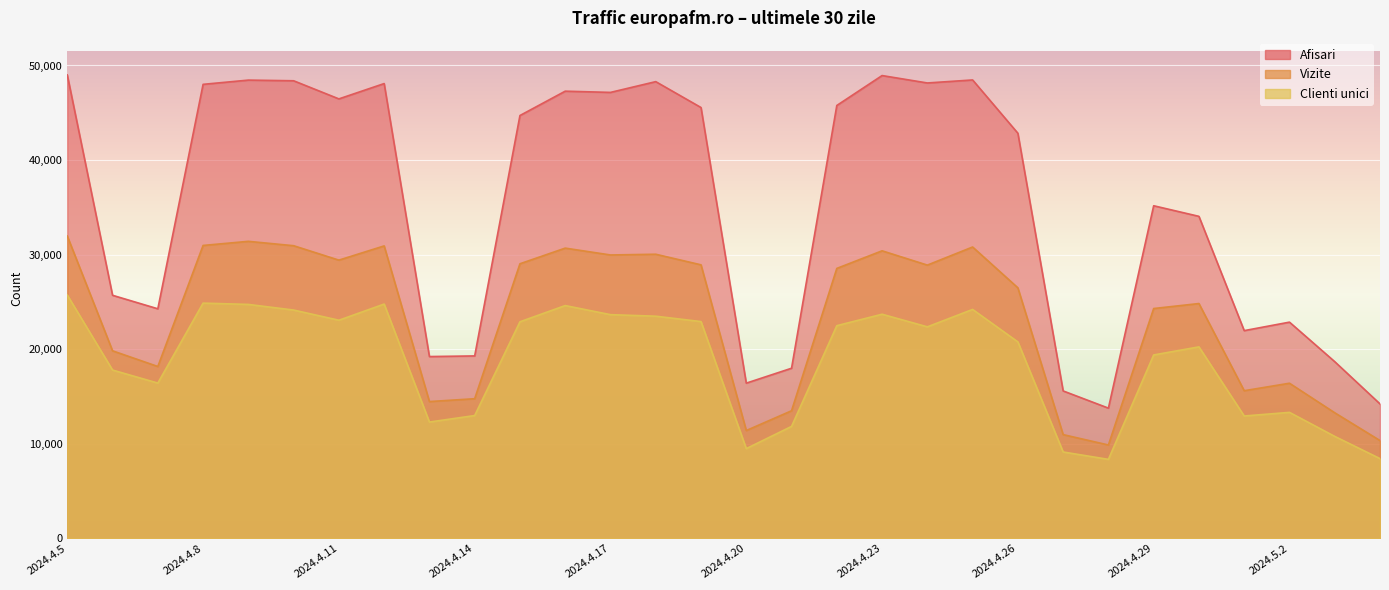

Is the value of Afisari at 2024.4.28 greater than the value of Vizite at 2024.4.15?

No